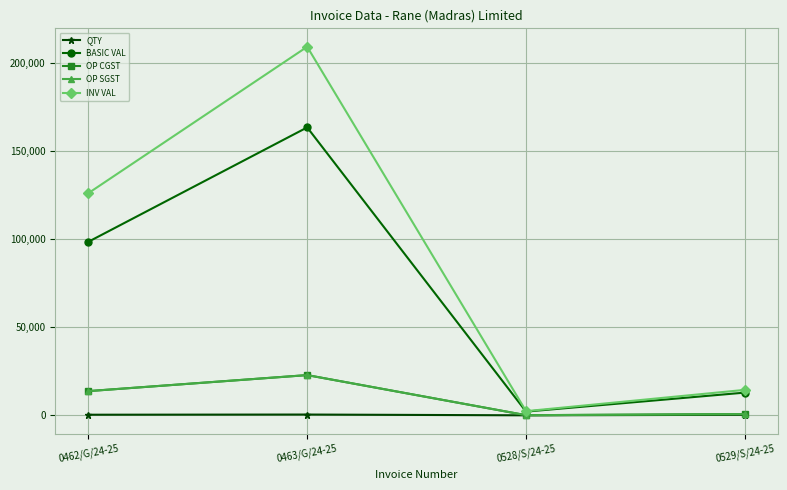

Which series has the largest range (max minus min)?

INV VAL